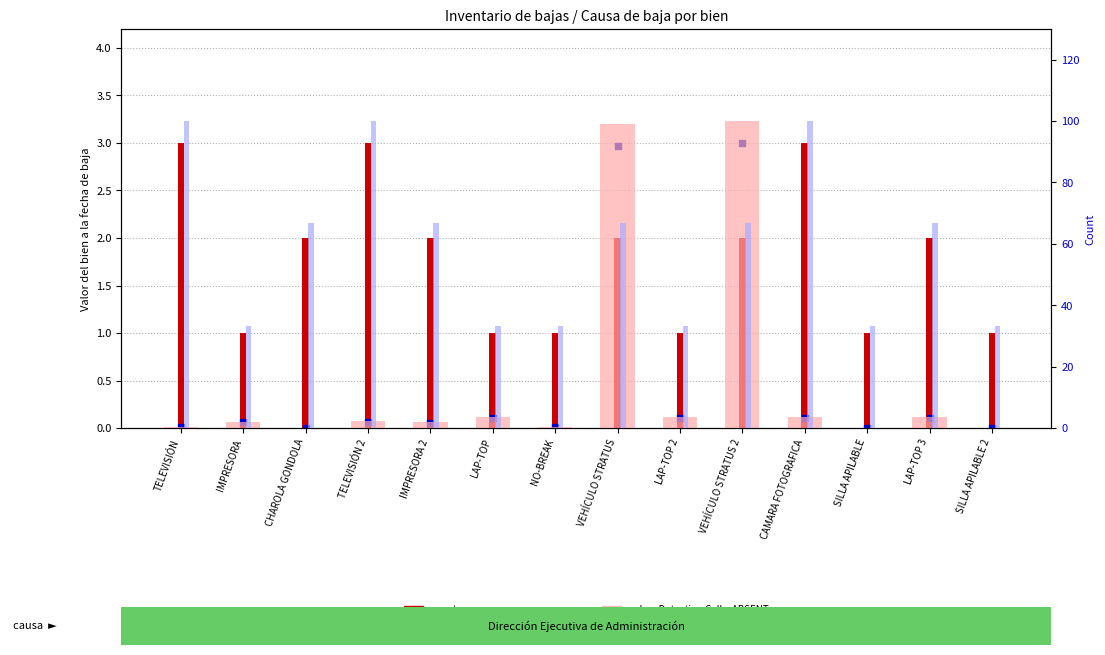

What are all the series names shown in the legend?

count, percentile rank within the sample, value, Detection Call = ABSENT, rank, Detection Call = ABSENT